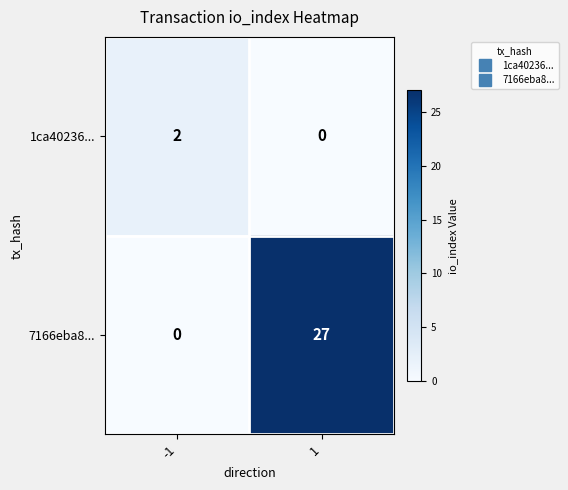

Which series changed the most between -1 and 1?

7166eba8...